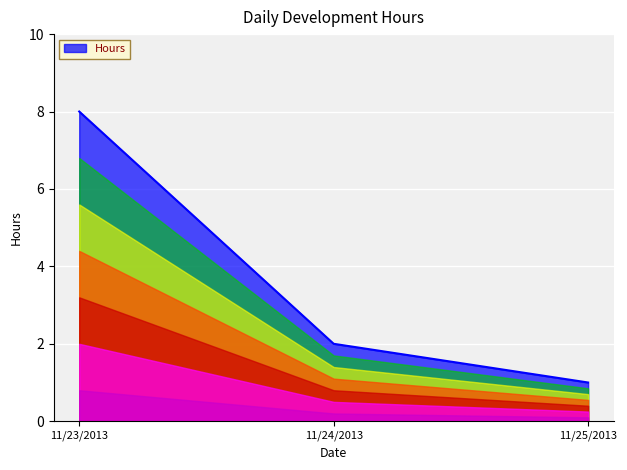

Approximately how many times larger is the value at 11/25/2013 compared to 11/23/2013?

0.1